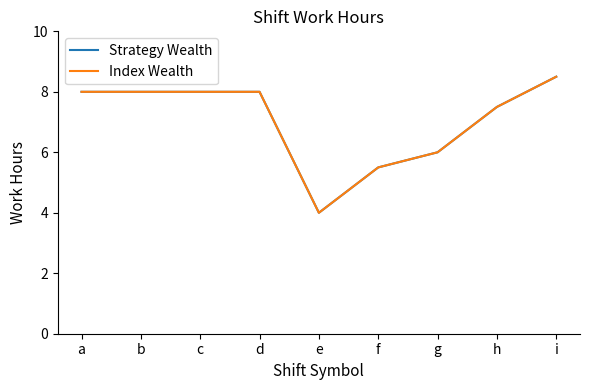

At which category is the sum across all series the highest?

i